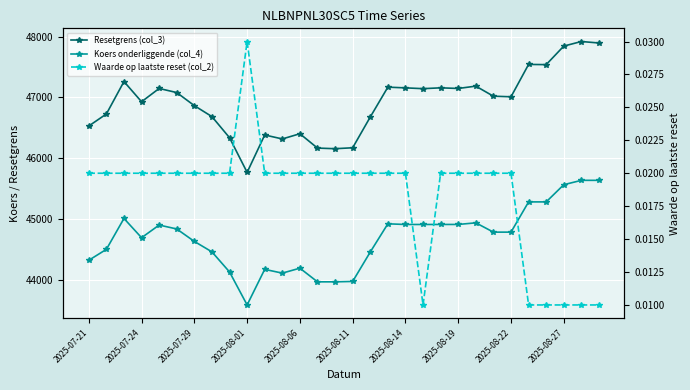

What is the difference between the highest and lowest values at 10?

46382.3